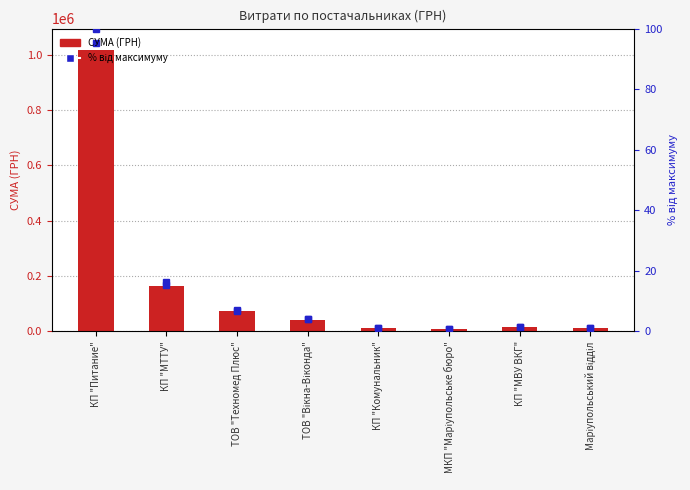

What is the label of the 4th bar from the right?

КП "Комунальник"